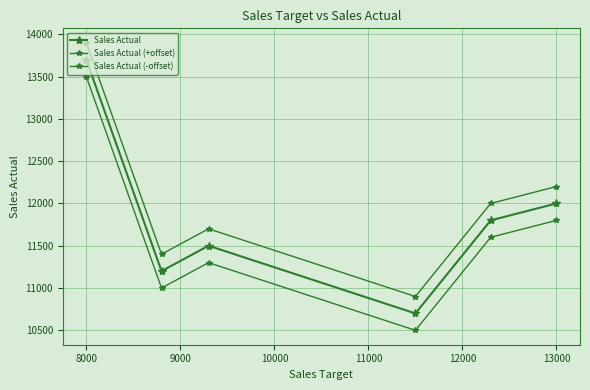

How many values in the Sales Actual (-offset) series are below 11600?

3